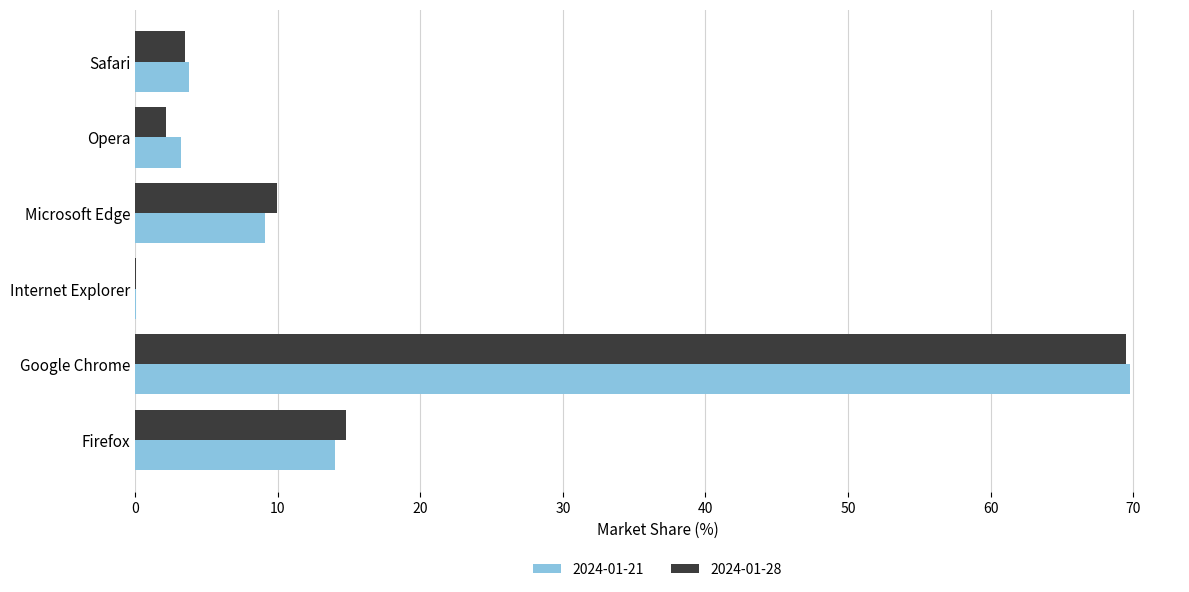

Which label corresponds to the largest value in the chart?

Google Chrome